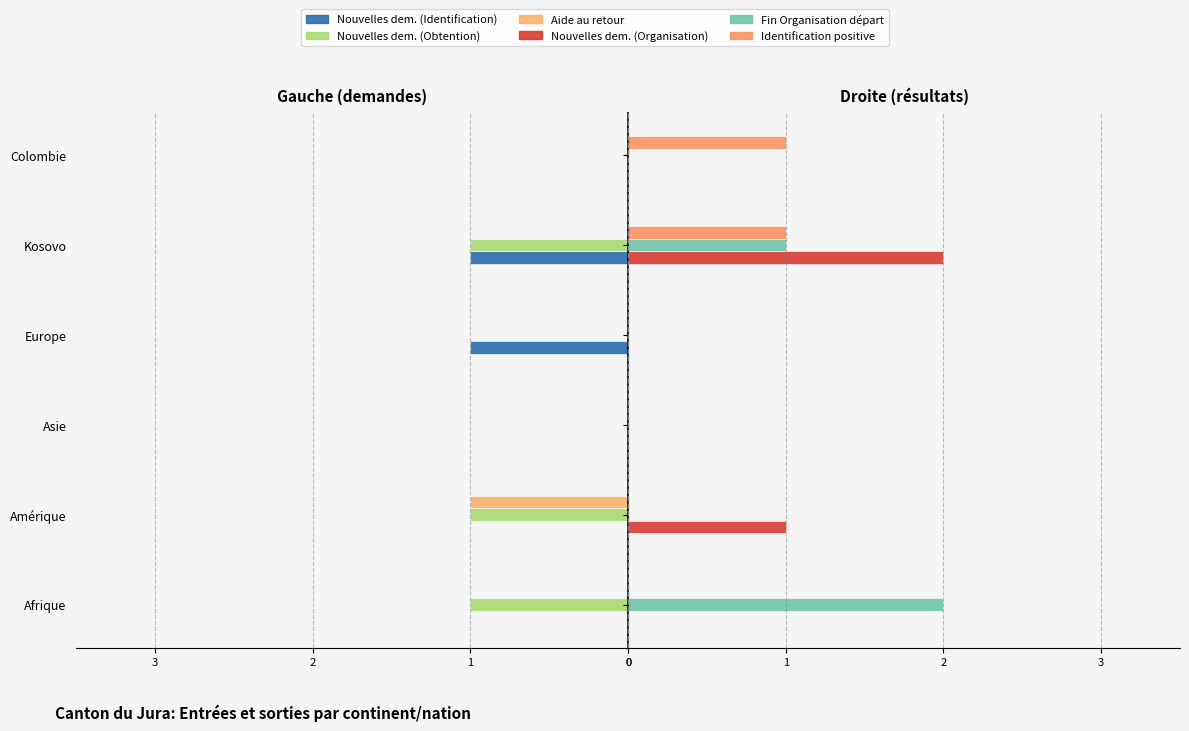

Is the value of Nouvelles dem. (Organisation) at Colombie greater than the value of Nouvelles dem. (Obtention) at Colombie?

No